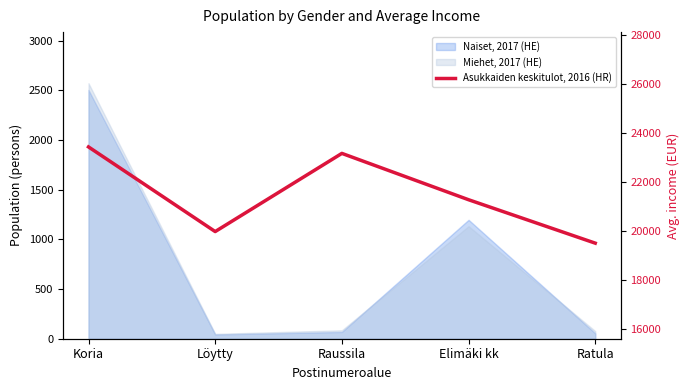

Does the chart have visible grid lines?

No